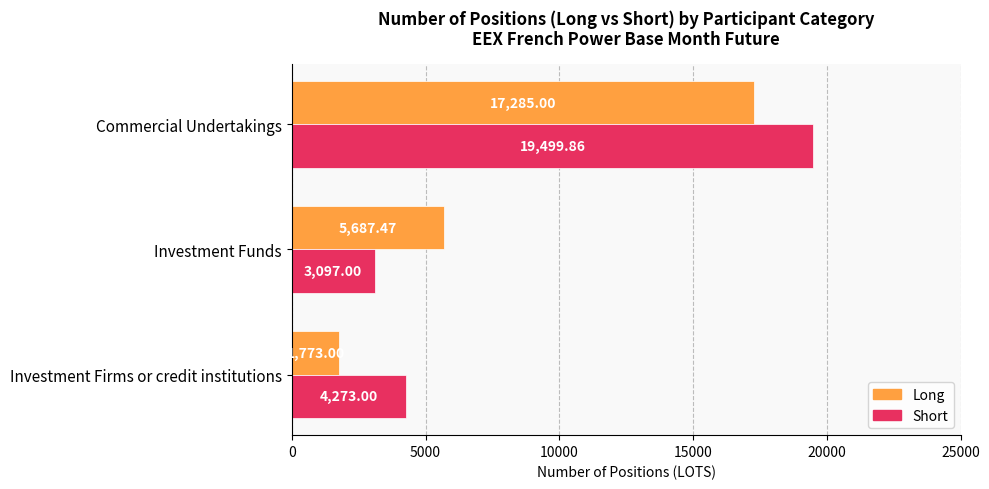

What is the difference between the maximum and minimum values in the Long series?

15512.0